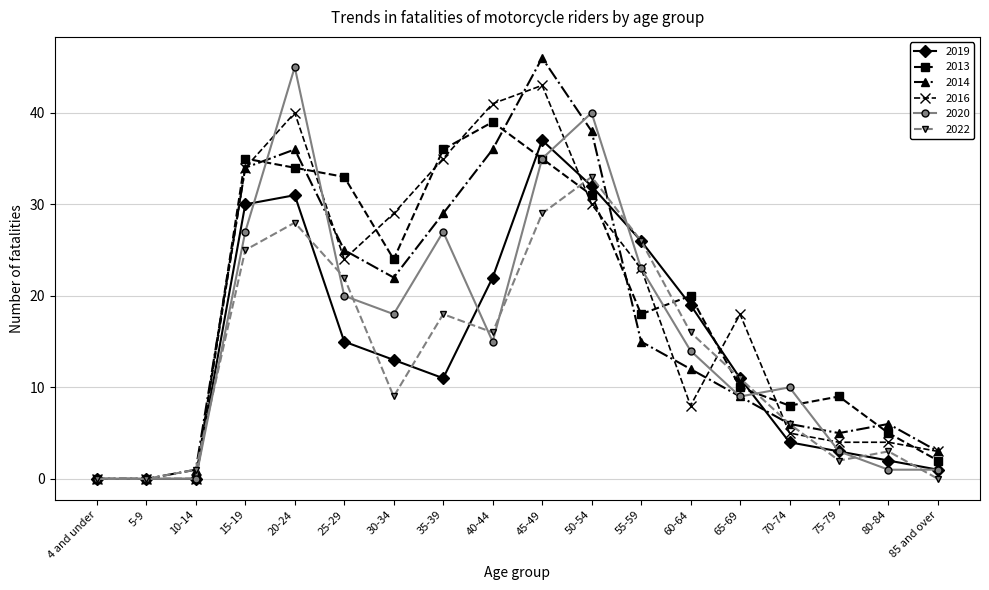

Reading right to left, transcribe all the data shown in this chart.

2019: 1	2	3	4	11	19	26	32	37	22	11	13	15	31	30	0	0	0
2013: 2	5	9	8	10	20	18	31	35	39	36	24	33	34	35	0	0	0
2014: 3	6	5	6	9	12	15	38	46	36	29	22	25	36	34	1	0	0
2016: 3	4	4	5	18	8	23	30	43	41	35	29	24	40	34	0	0	0
2020: 1	1	3	10	9	14	23	40	35	15	27	18	20	45	27	0	0	0
2022: 0	3	2	6	11	16	26	33	29	16	18	9	22	28	25	1	0	0